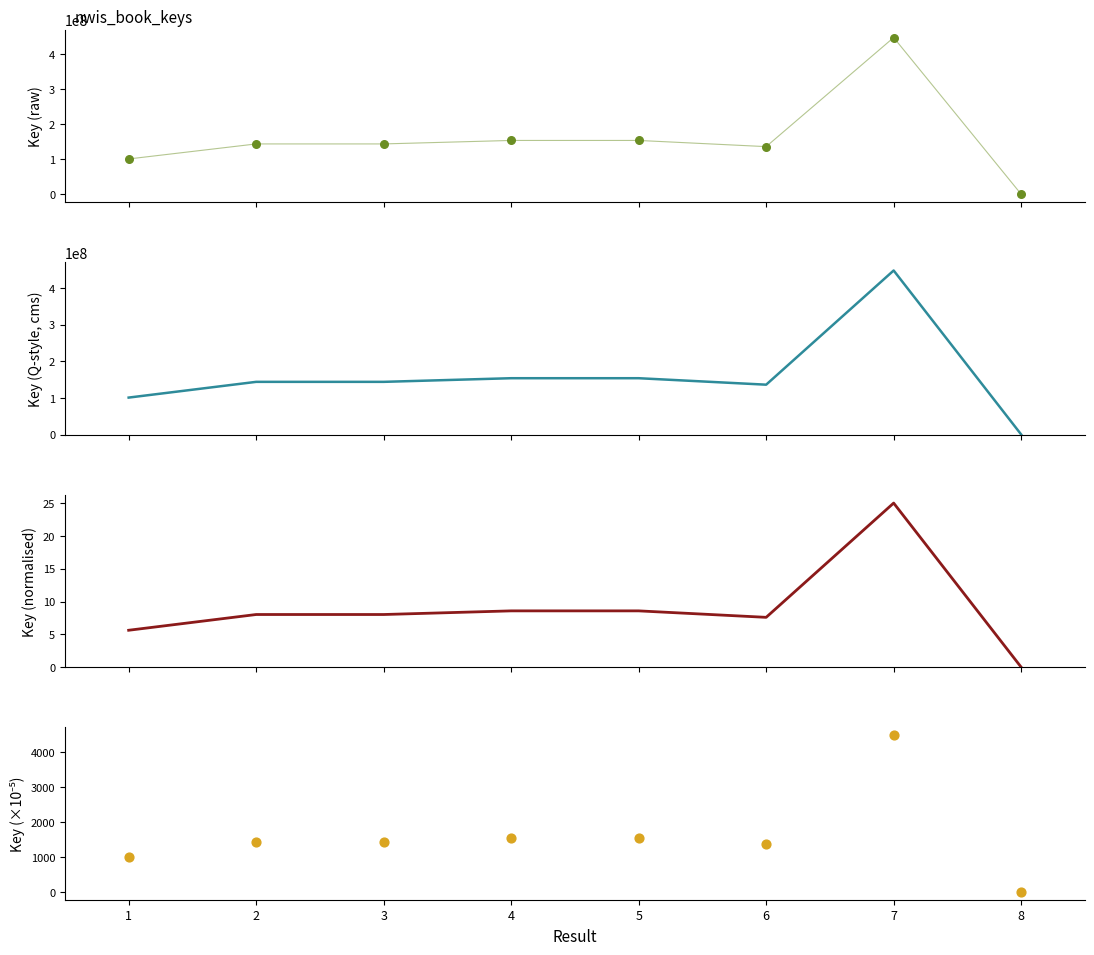

Which series contains the highest Y value?

Key